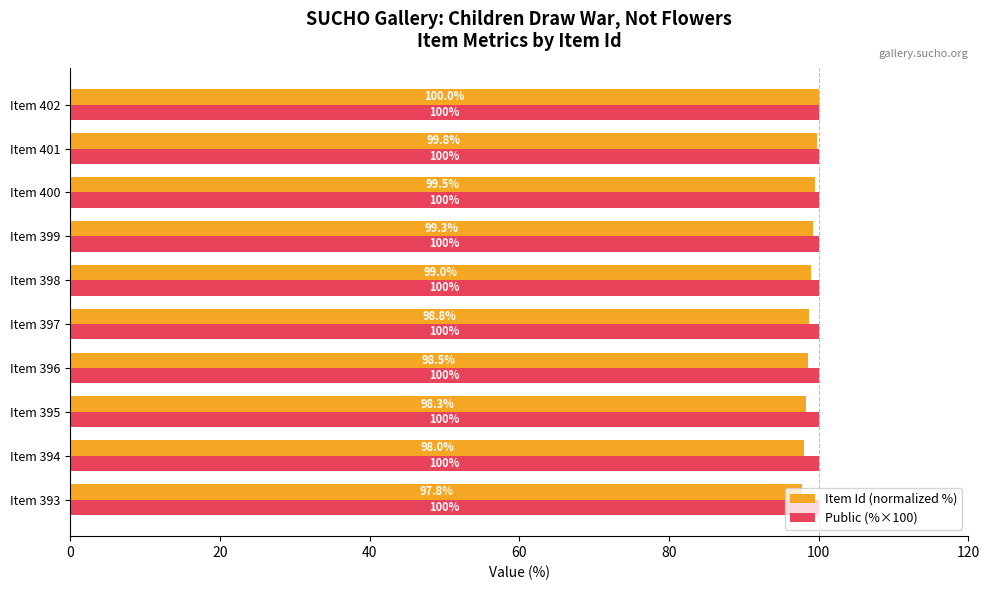

What is the minimum value for Item Id (normalized %)?

97.8